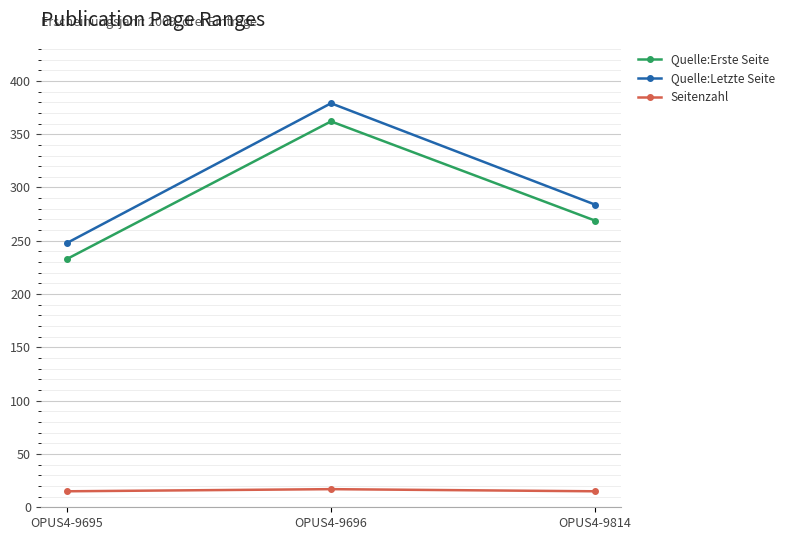

Which series has the widest spread of values?

Quelle:Letzte Seite